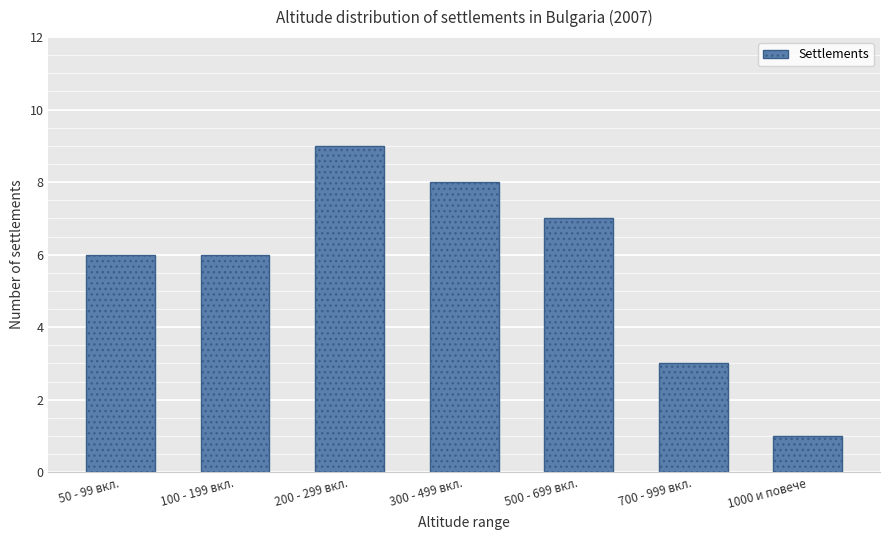

What is the maximum value shown in the chart?

9